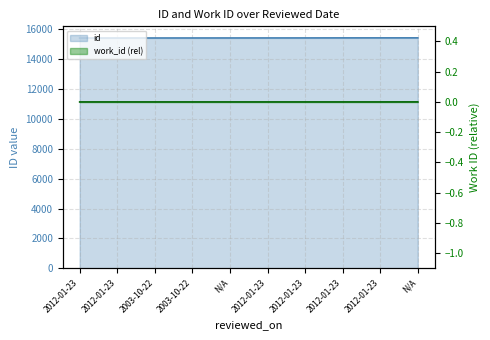

What is the sum of the id values at N/A and 2012-01-23?

30827.0